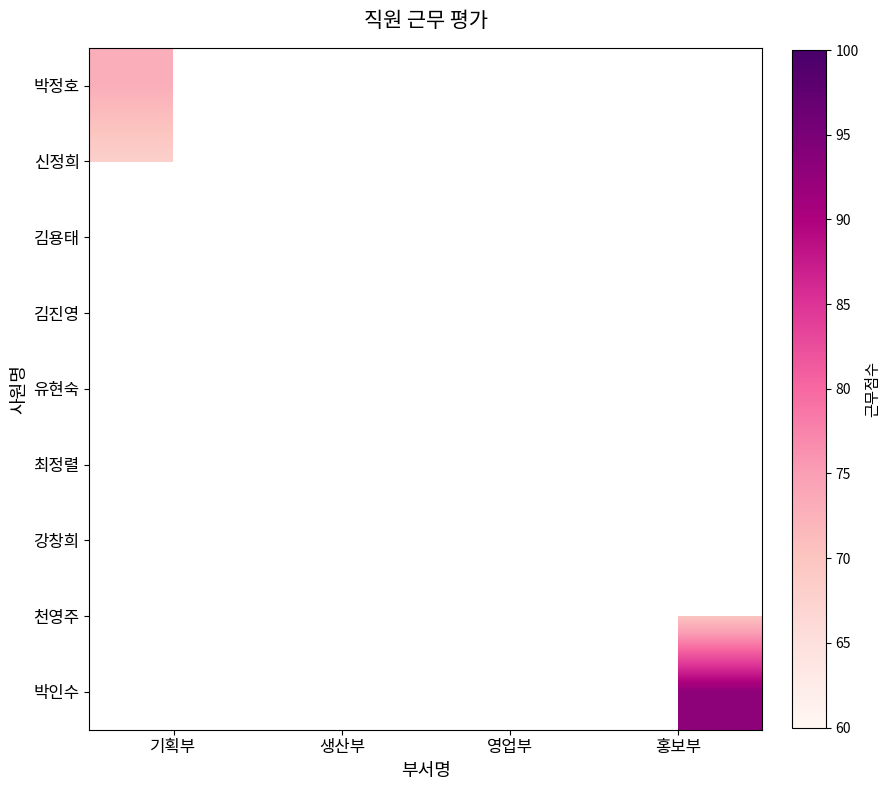

At how many categories does at least one series exceed 77?

3